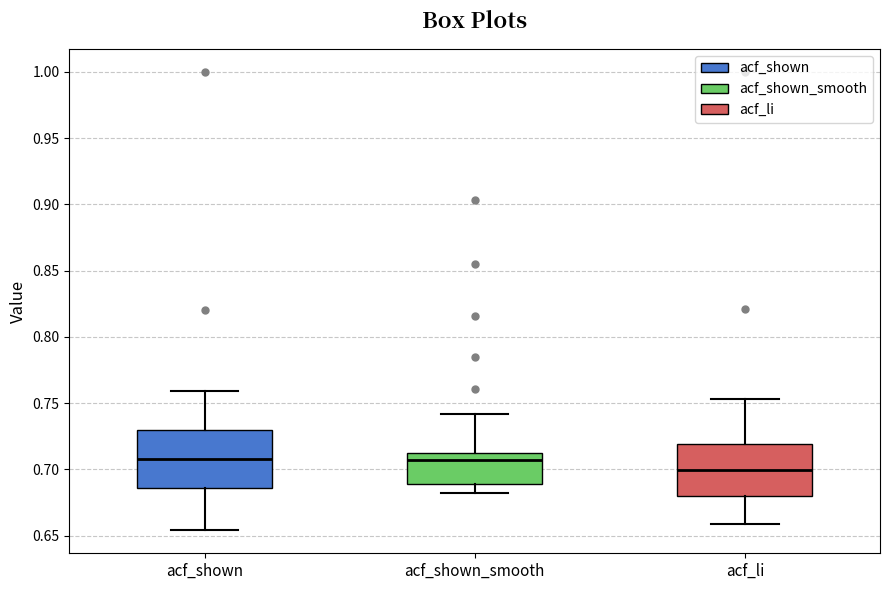

Which box's median line is the lowest?

acf_li